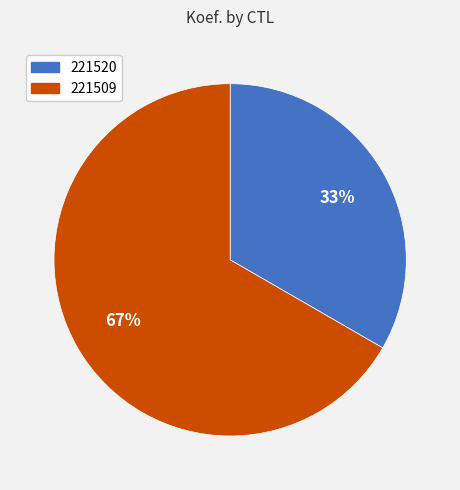

Is the sum of 221509 and 221520 greater than half?

Yes